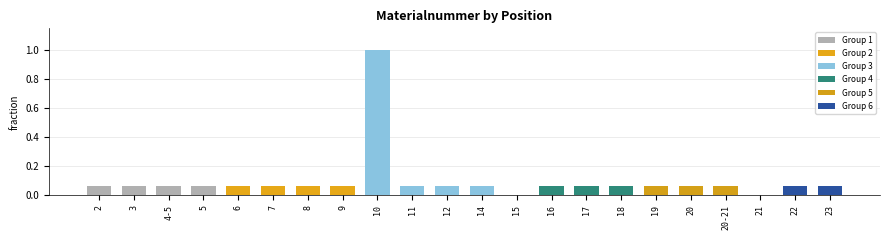

At which category does the chart reach its peak across all series?

10